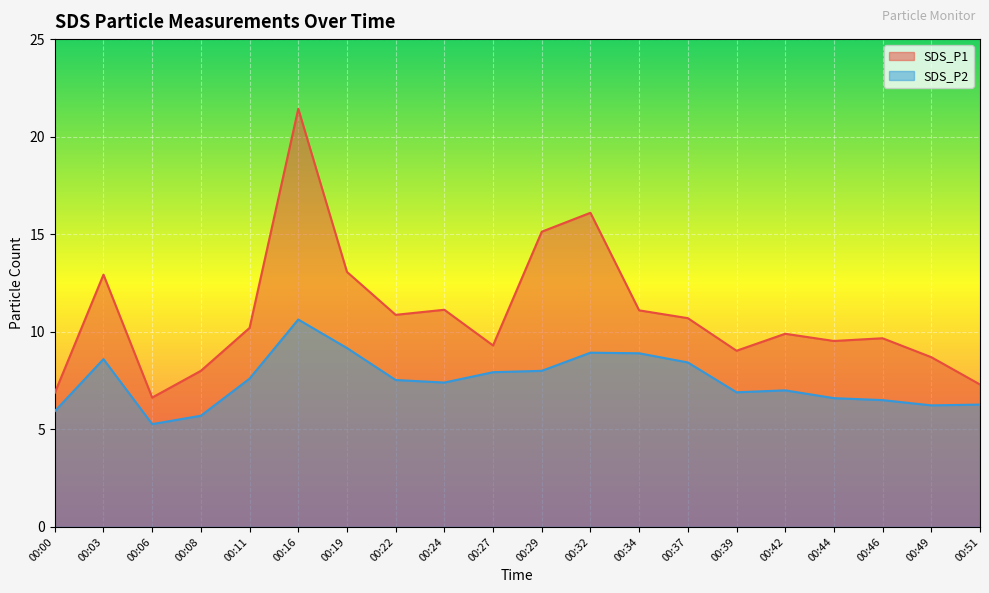

What is the sum of the SDS_P2 values at 00:49 and 00:16?

16.9